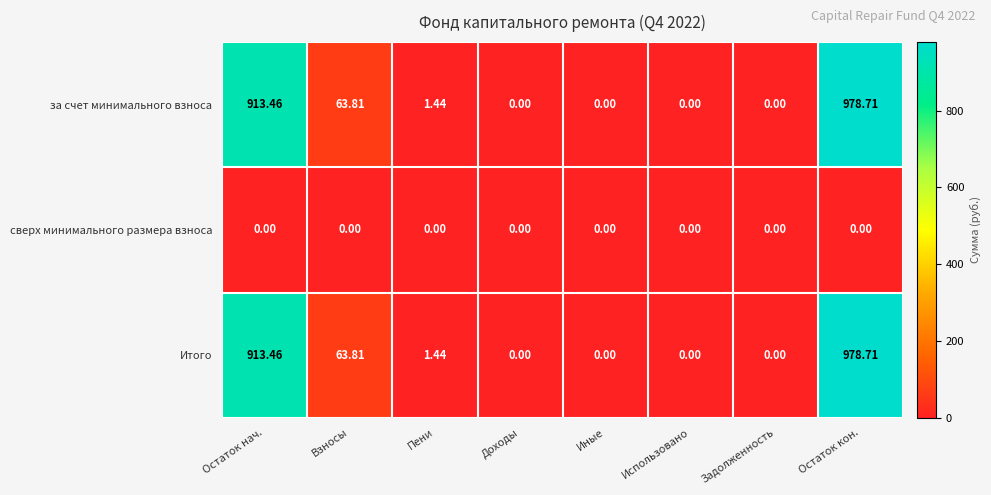

Where does the за счет минимального взноса series first go above 1?

Остаток нач.